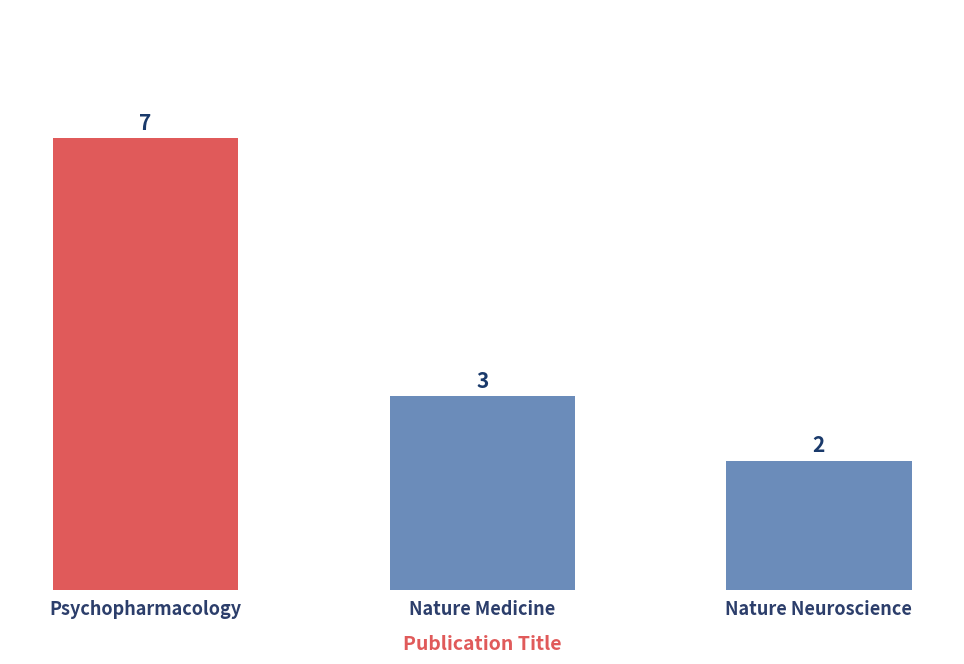

Does the chart contain any negative values?

No